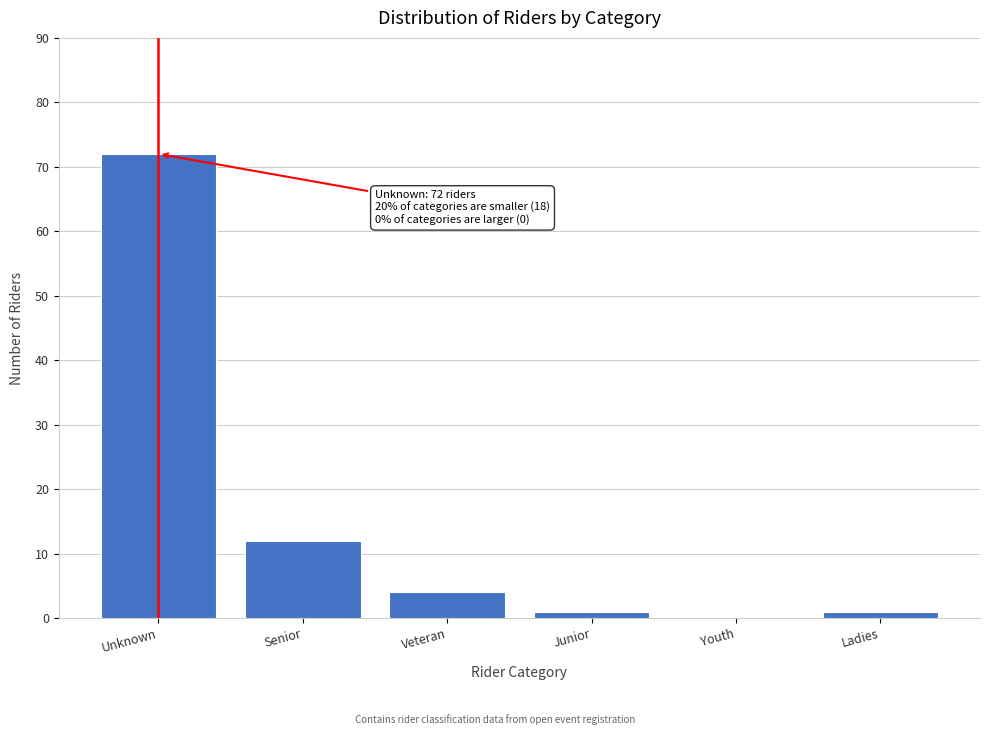

Reading left to right, what are all the values shown in this chart?

Unknown=72	Senior=12	Veteran=4	Junior=1	Youth=0	Ladies=1